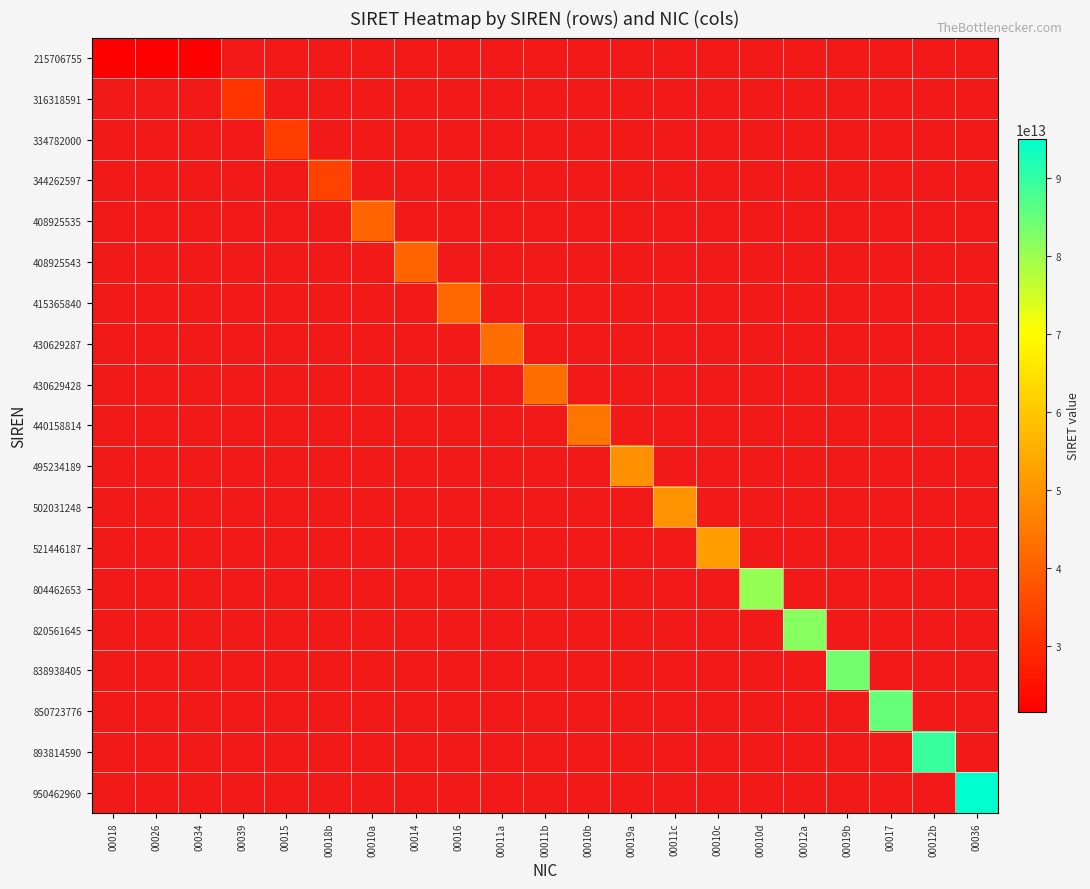

How many series are shown in this chart?

19